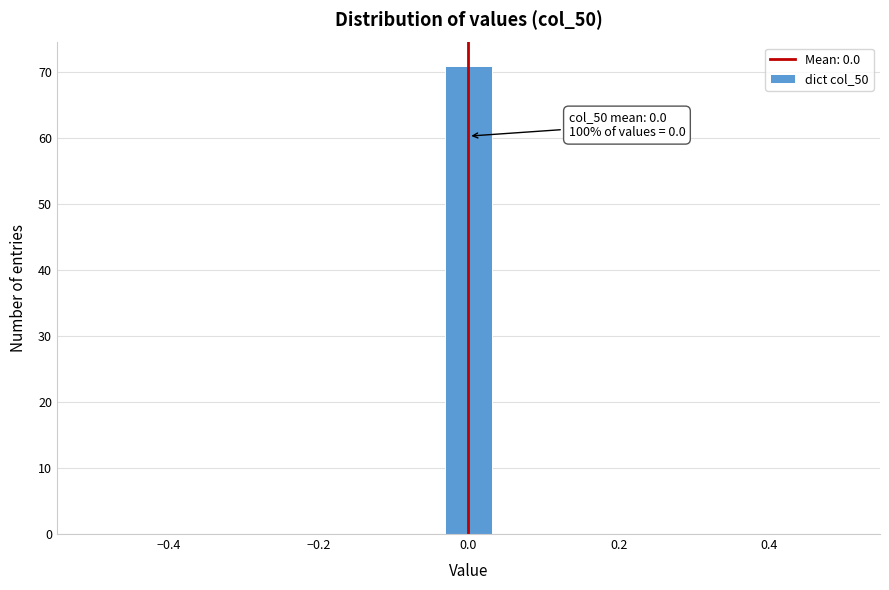

Around what value on the x-axis is the tallest bar? Give the approximate position of its centre, as read against the axis.

0.00